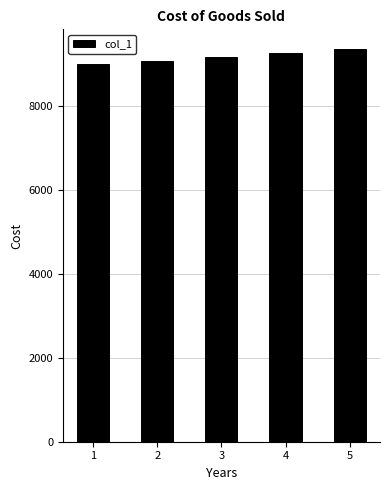

What is the value of the 3rd bar from the left?

9180.9